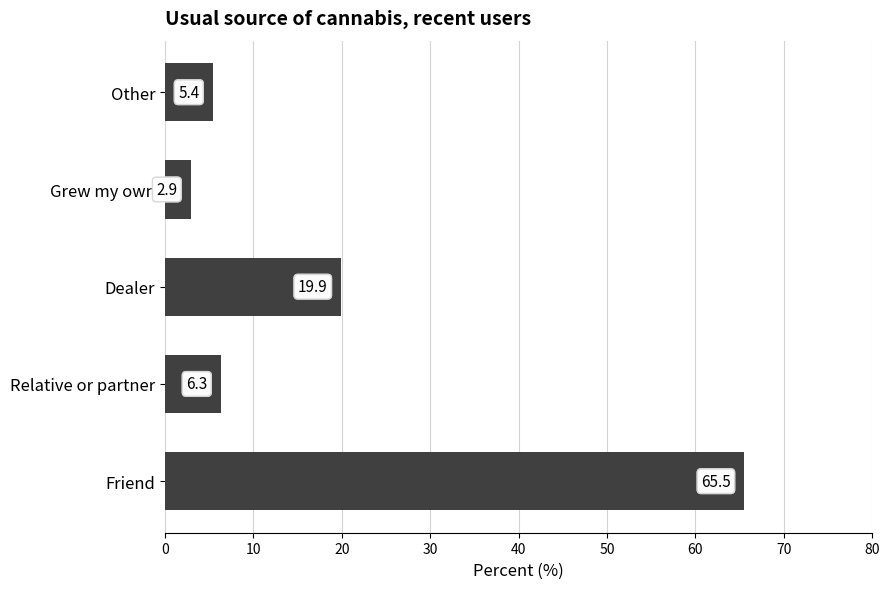

What is the ratio of the value at Friend to the value at Grew my own?

22.6